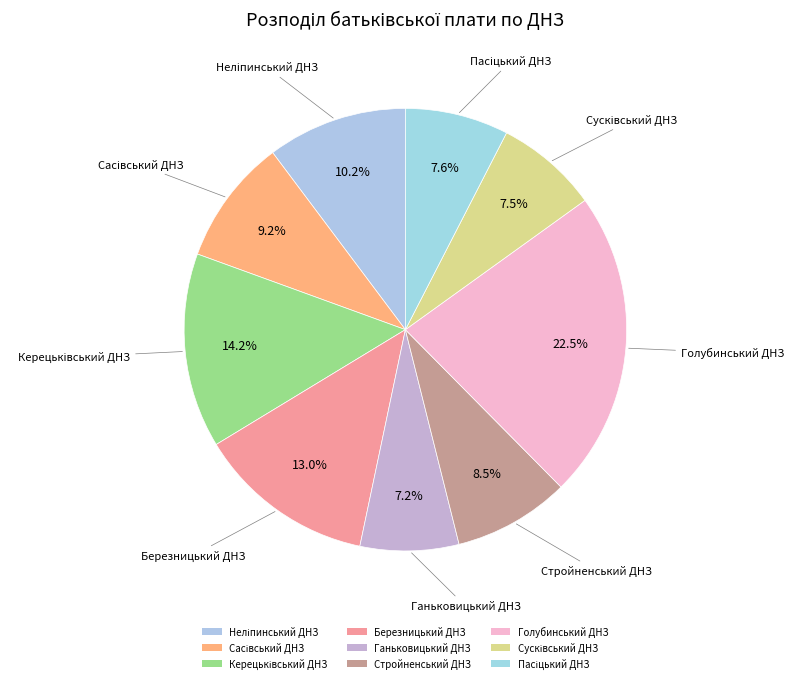

How many segments does this pie chart have?

9